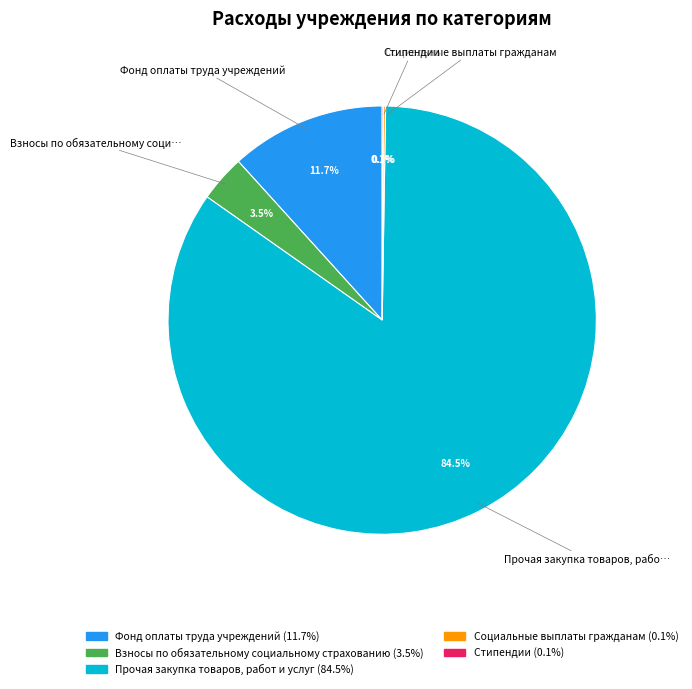

Is Прочая закупка товаров, работ и услуг the majority of the pie?

Yes